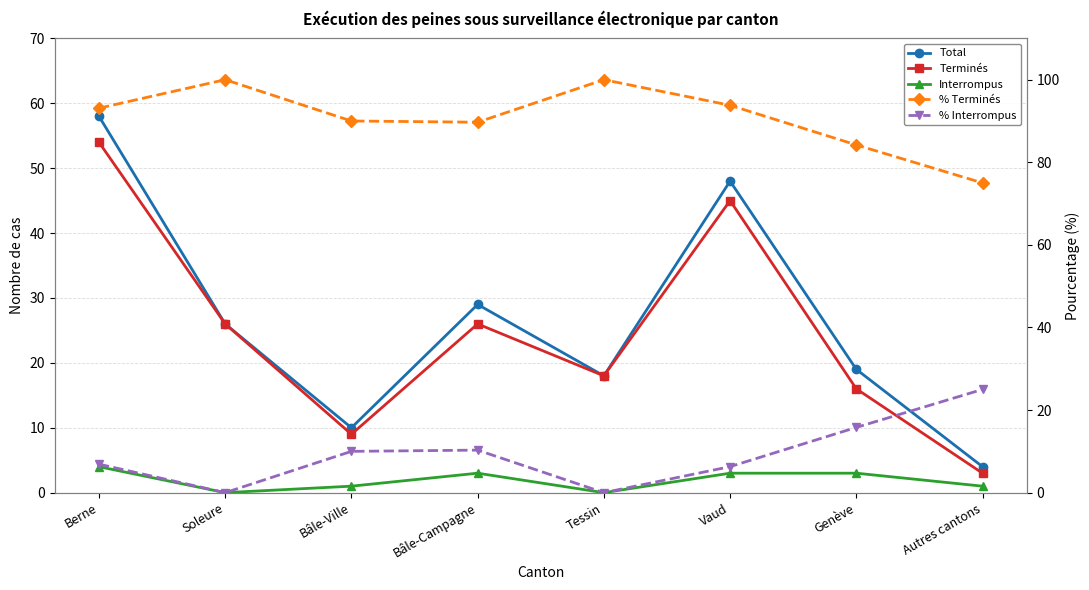

What is the difference between the second highest and minimum values in the % Interrompus series?

15.8